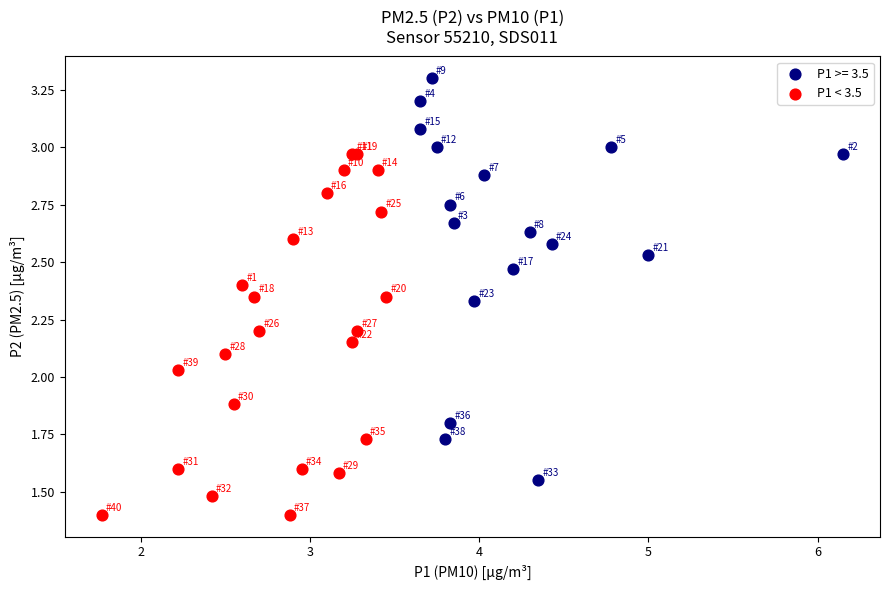

Which series contains the lowest Y value?

P1 < 3.5